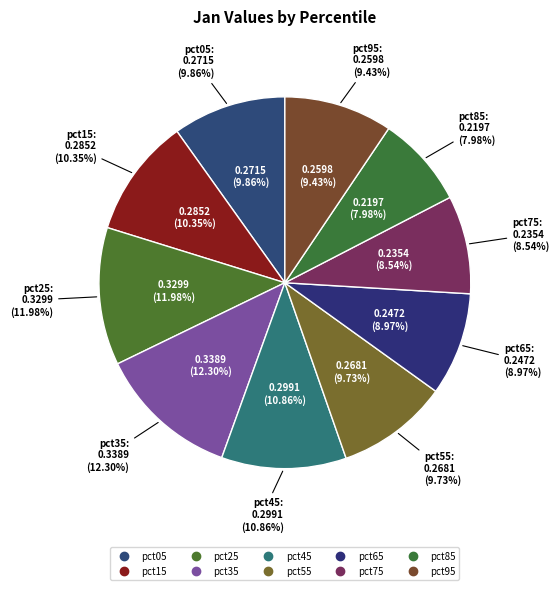

Does pct45 represent more than half of the total?

No